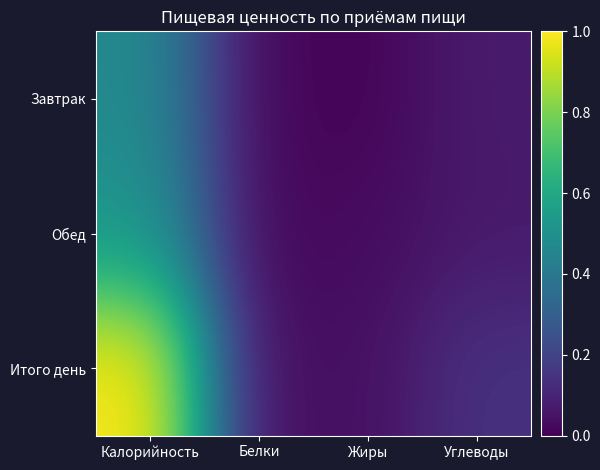

Between Углеводы and Калорийность, which is larger?

Калорийность